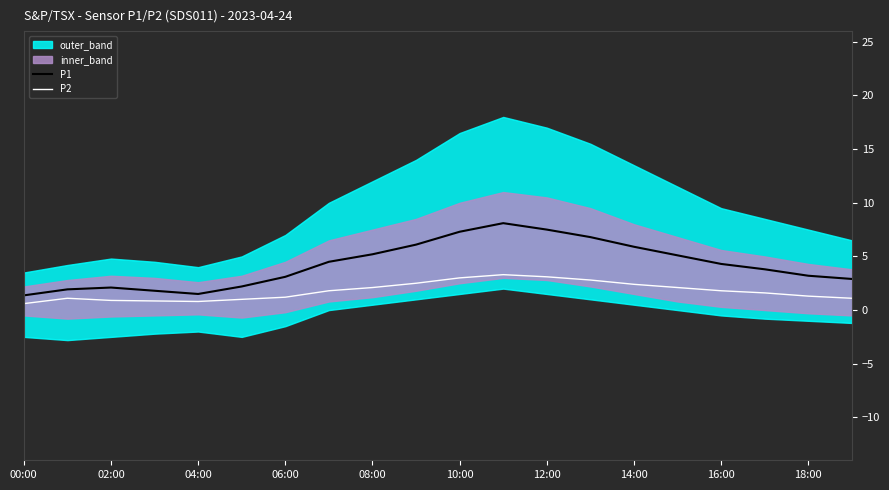

Does the chart display data point markers on the line(s)?

No